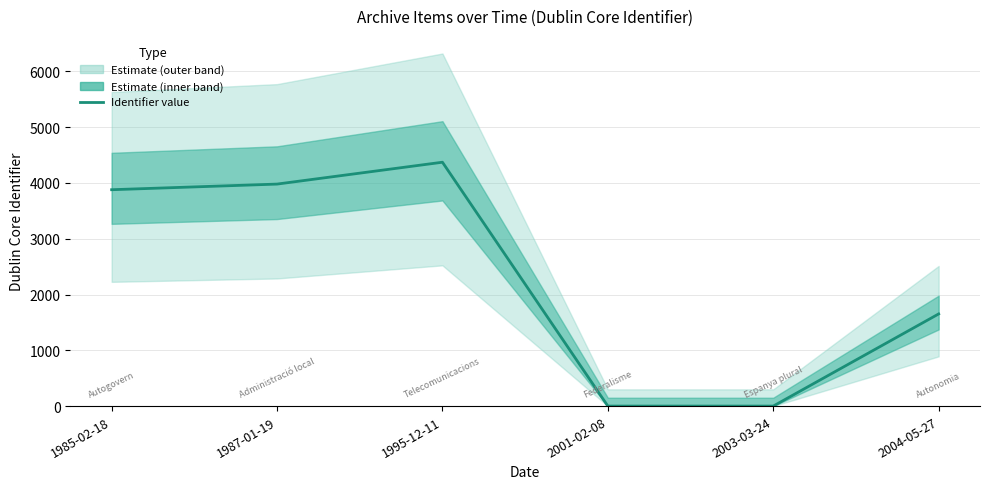

What is the difference between the maximum and second lowest values?

4372